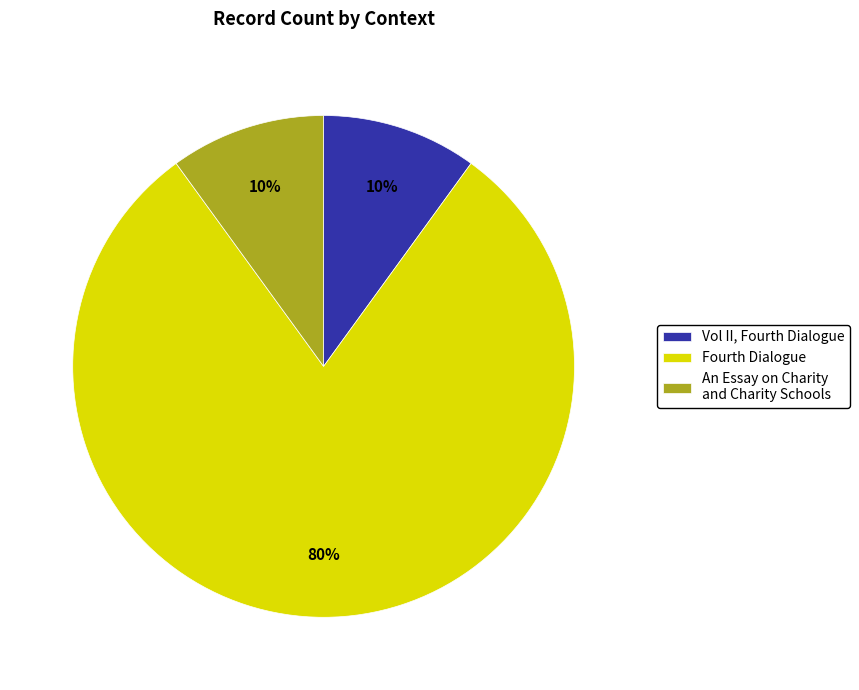

How many slices are in this pie chart?

3